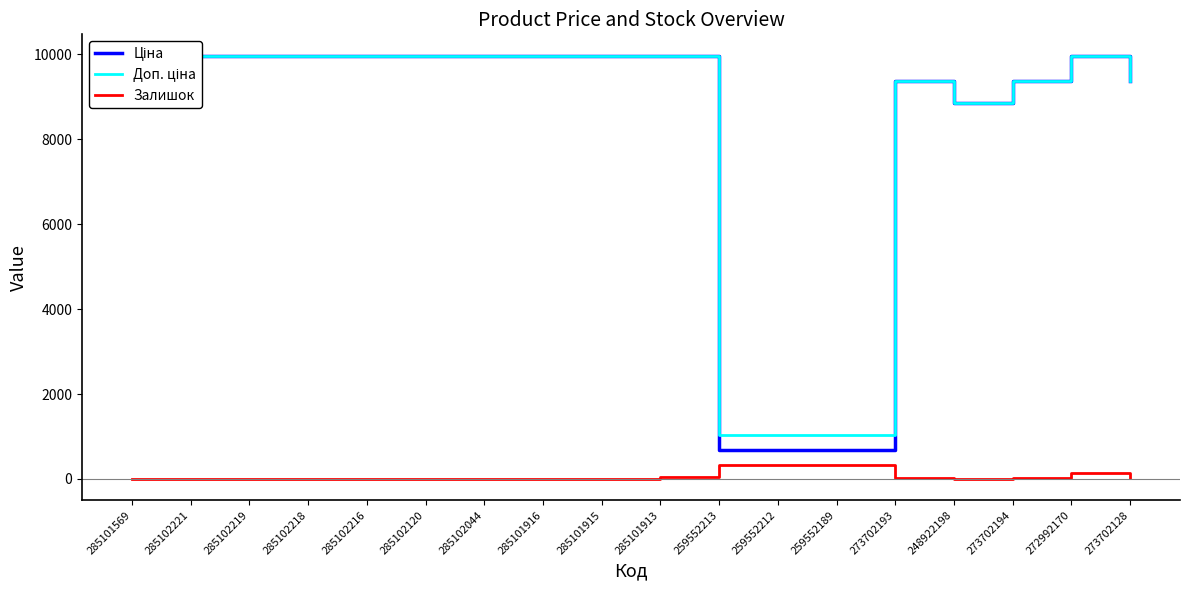

True or false: Залишок and Доп. ціна intersect in this chart.

False